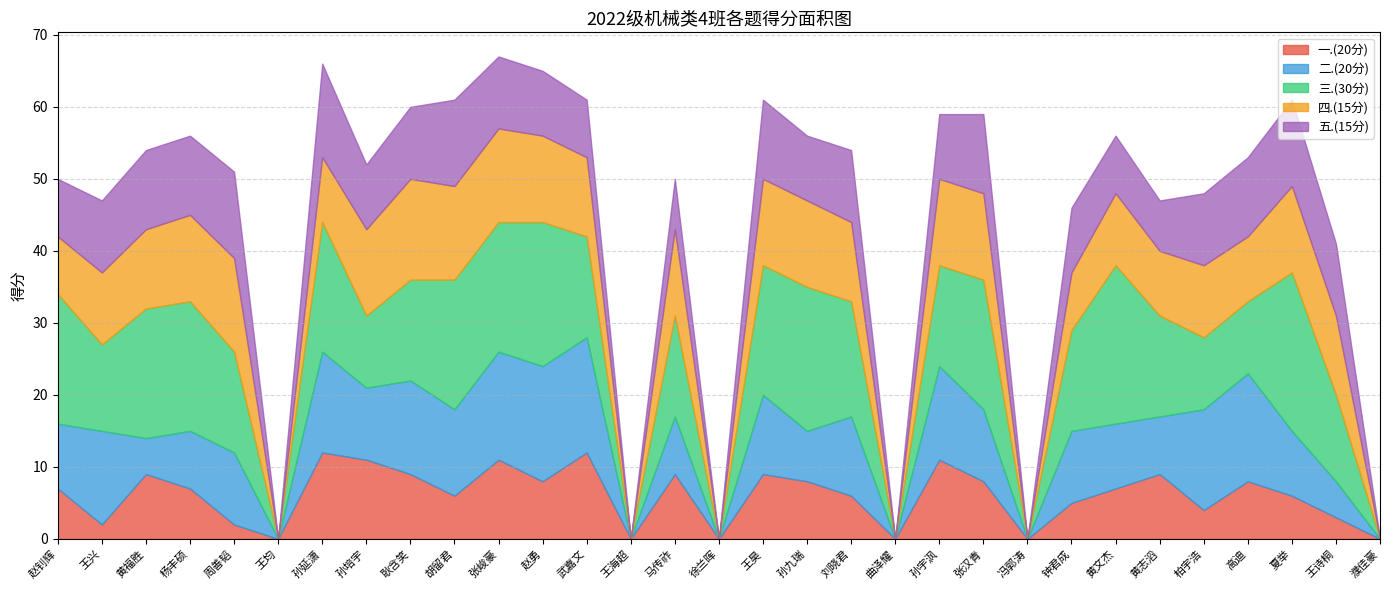

Rank the series by their maximum value, from highest to lowest.

三.(30分), 二.(20分), 四.(15分), 五.(15分), 一.(20分)